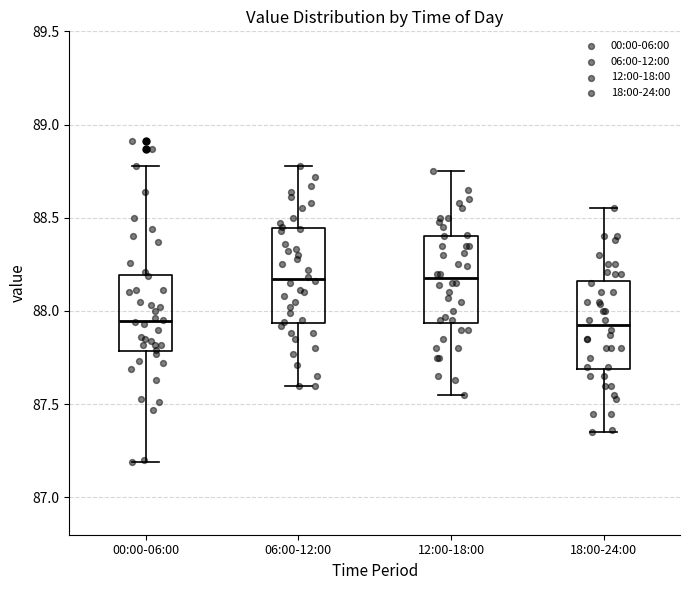

Reading left to right, read every box against the y-axis: the position of its median line, the range the box covers, and the ends of its whiskers. The values are not printed on the chart, so give them approximately, as read against the axis.

00:00-06:00: median 87.95, box 87.80 to 88.20, whiskers 87.20 to 88.80
06:00-12:00: median 88.15, box 87.95 to 88.45, whiskers 87.60 to 88.80
12:00-18:00: median 88.20, box 87.95 to 88.40, whiskers 87.55 to 88.75
18:00-24:00: median 87.95, box 87.70 to 88.15, whiskers 87.35 to 88.55